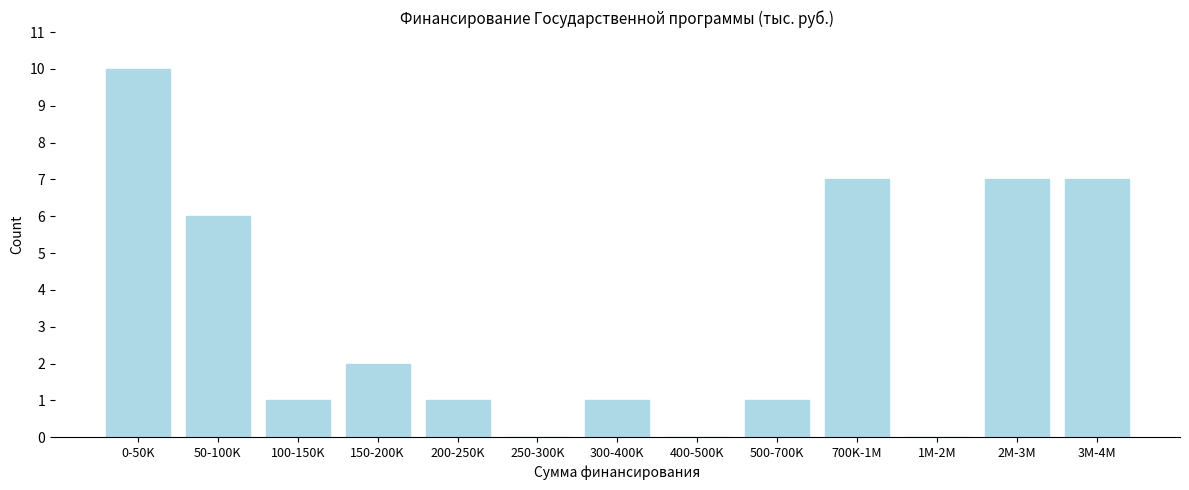

Reading left to right, list all the values displayed in this chart.

0-50K=10	50-100K=6	100-150K=1	150-200K=2	200-250K=1	250-300K=0	300-400K=1	400-500K=0	500-700K=1	700K-1M=7	1M-2M=0	2M-3M=7	3M-4M=7